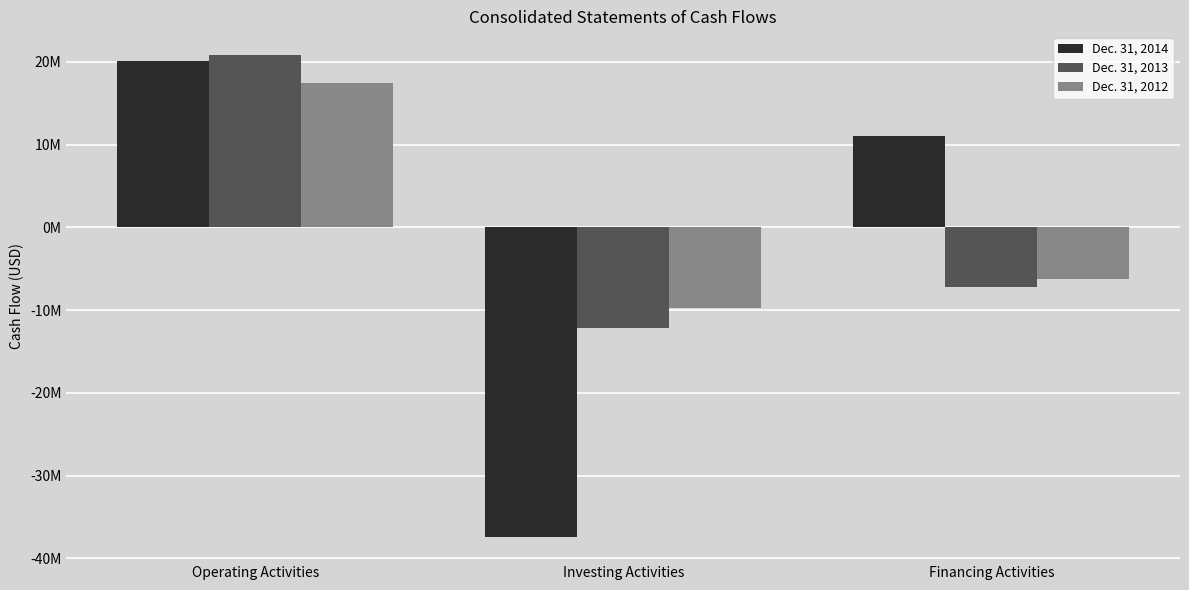

Does the chart contain stacked bars?

No